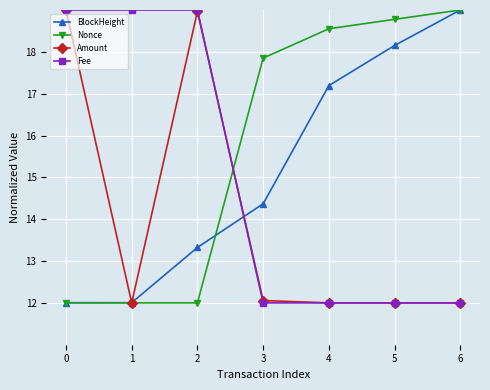

What is the difference between the maximum and minimum values in the Fee series?

7.0